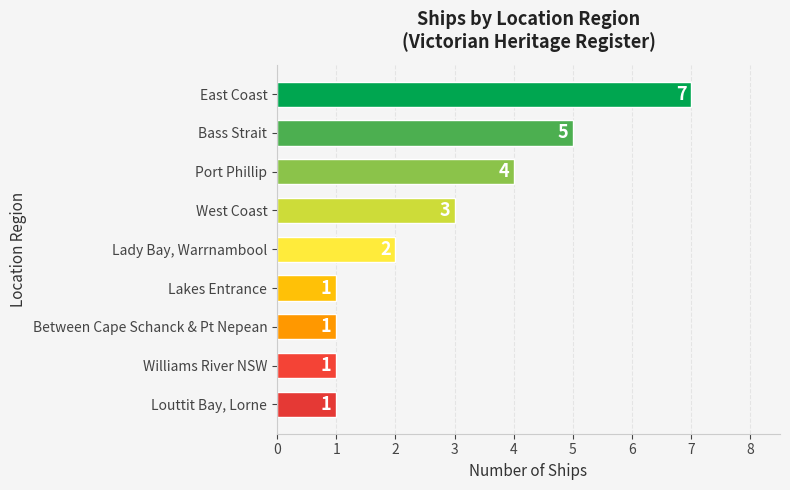

Which has a higher value, Lady Bay, Warrnambool or Between Cape Schanck & Pt Nepean?

Lady Bay, Warrnambool